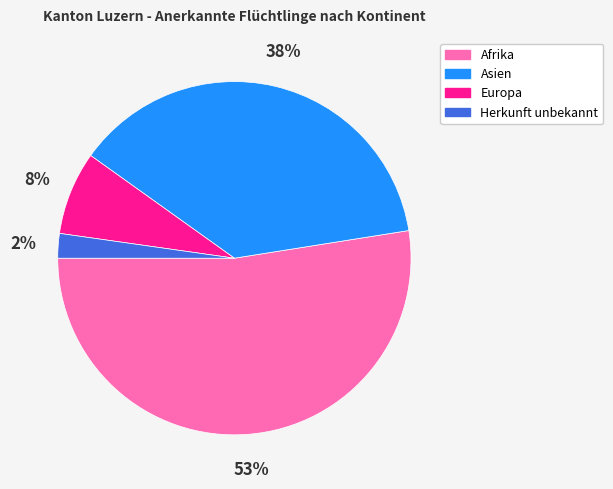

Is it true that Afrika is 58% of the pie?

False